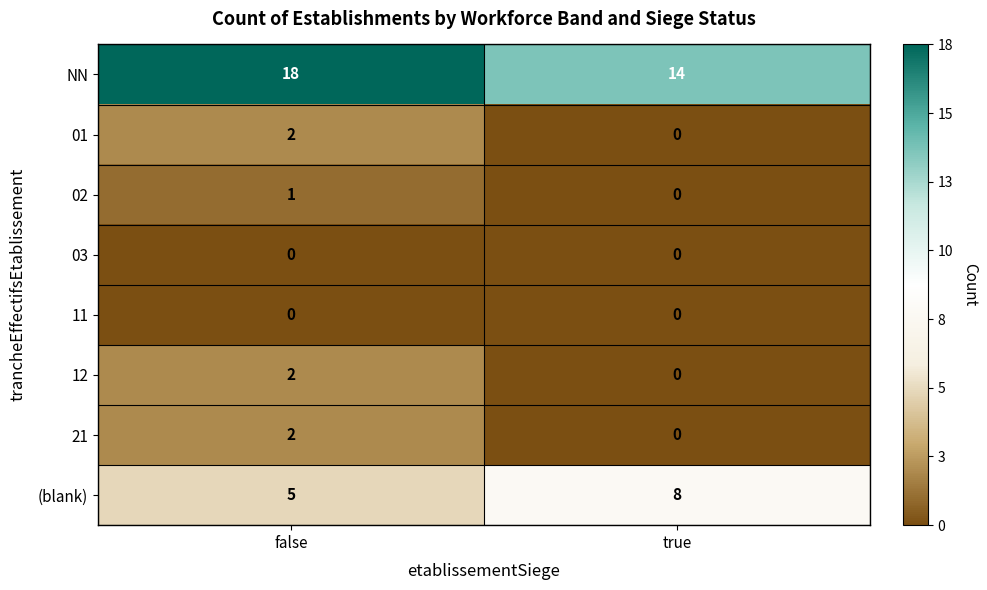

At which category is the sum across all series the highest?

false